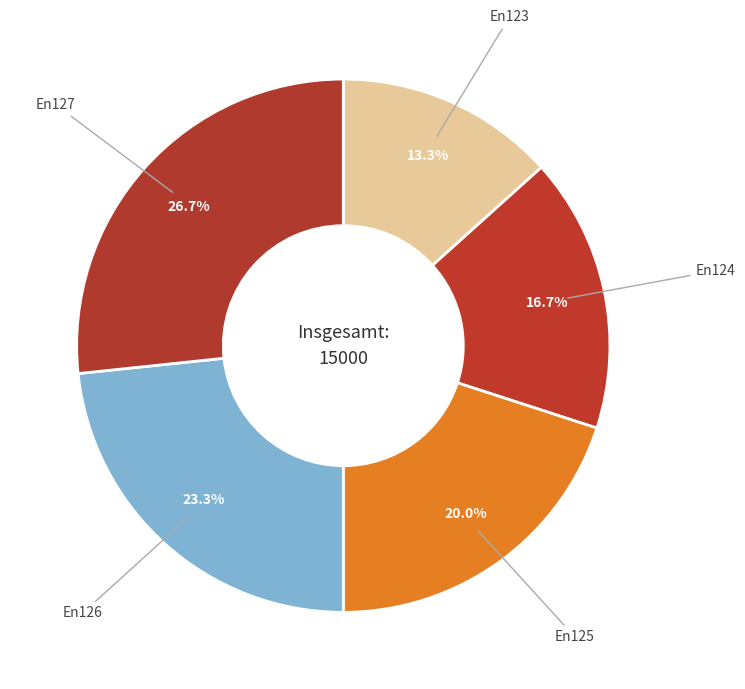

Does En126 represent more than half of the total?

No